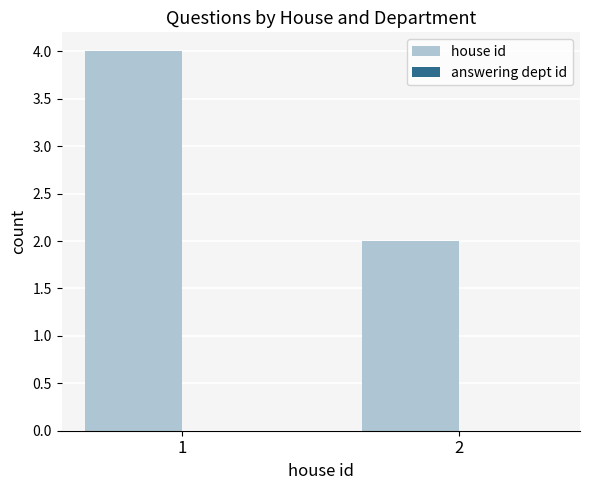

What is the maximum value shown in the chart?

4